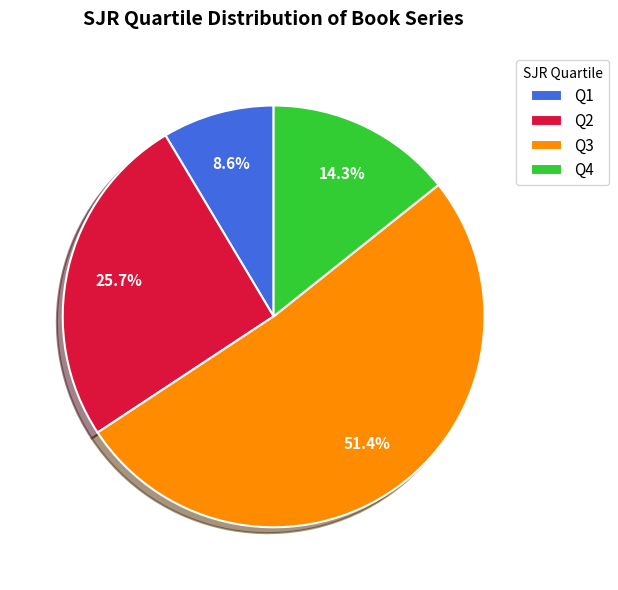

What is the majority slice?

Q3